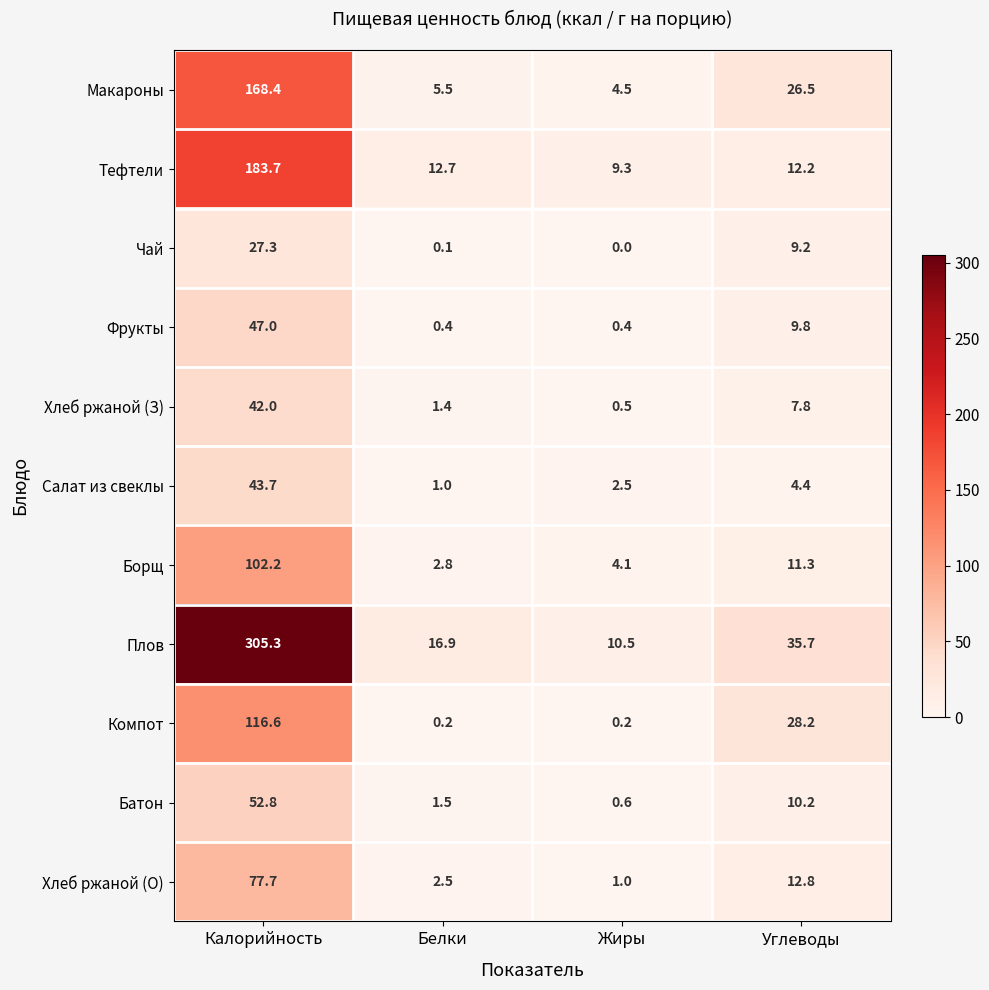

What is the maximum value shown in the chart?

305.3